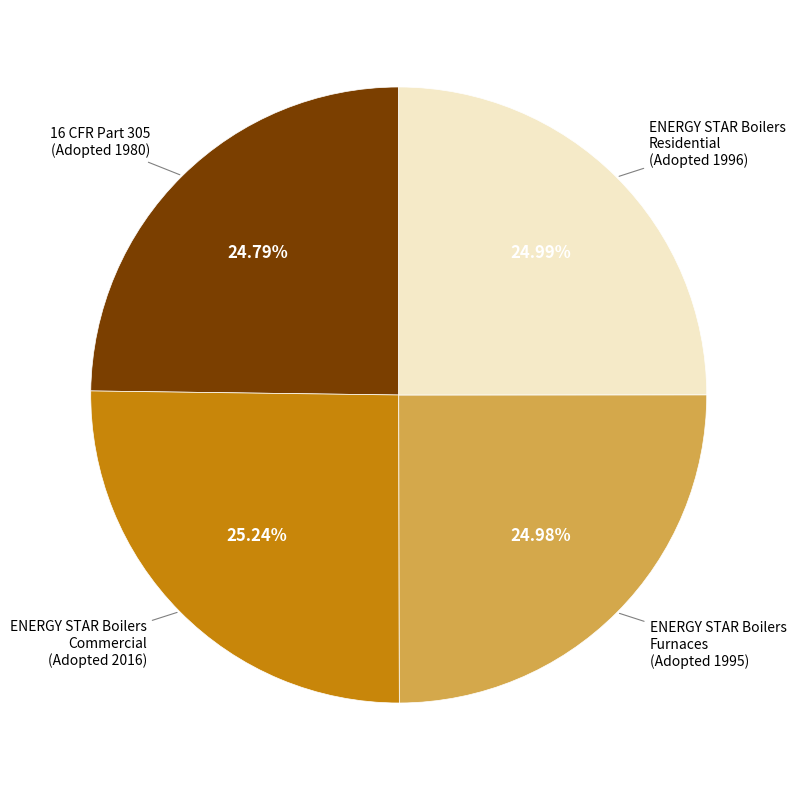

What is the ratio of the value at ENERGY STAR Boilers Commercial (Adopted 2016) to the value at ENERGY STAR Boilers Furnaces (Adopted 1995)?

1.0